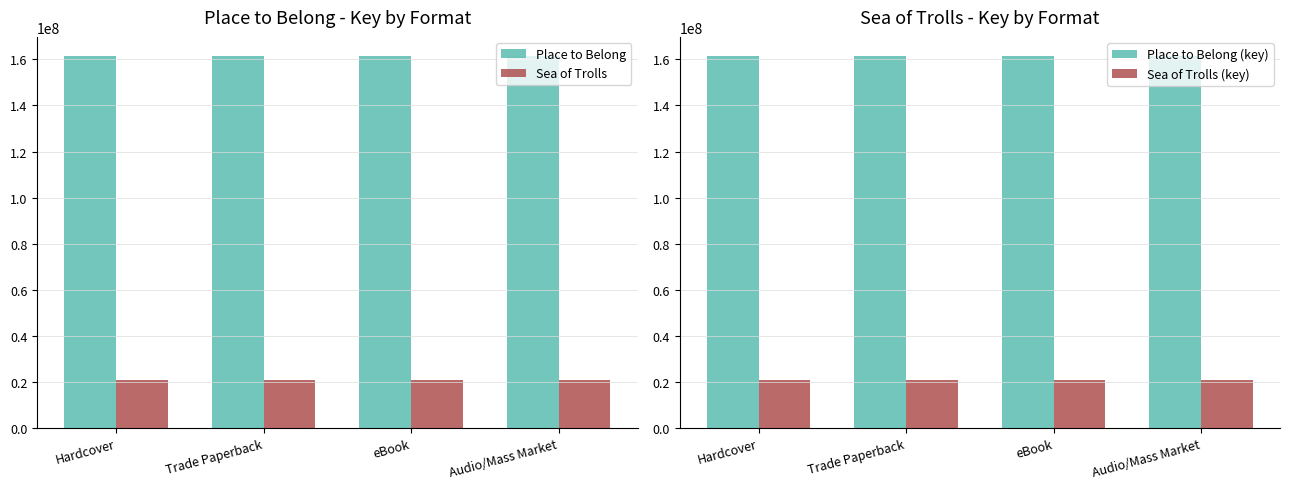

Is the value of Place to Belong at eBook greater than the value of Place to Belong (key) at Hardcover?

No